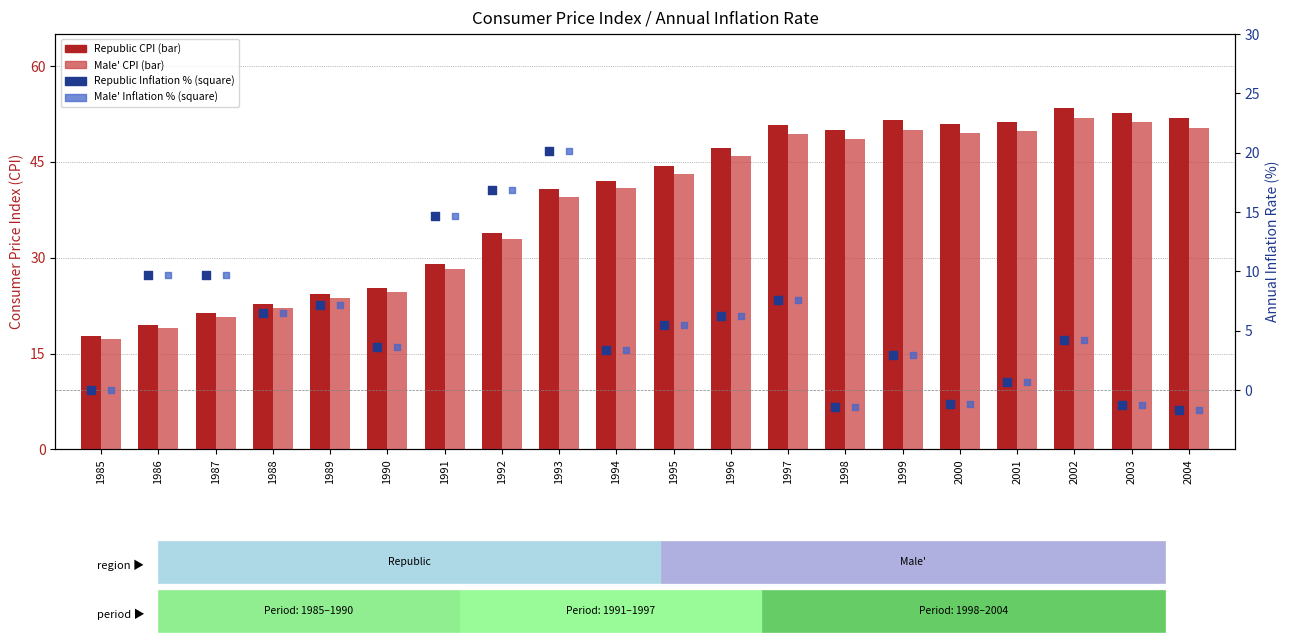

Which series has the largest Y range (max minus min)?

Republic CPI